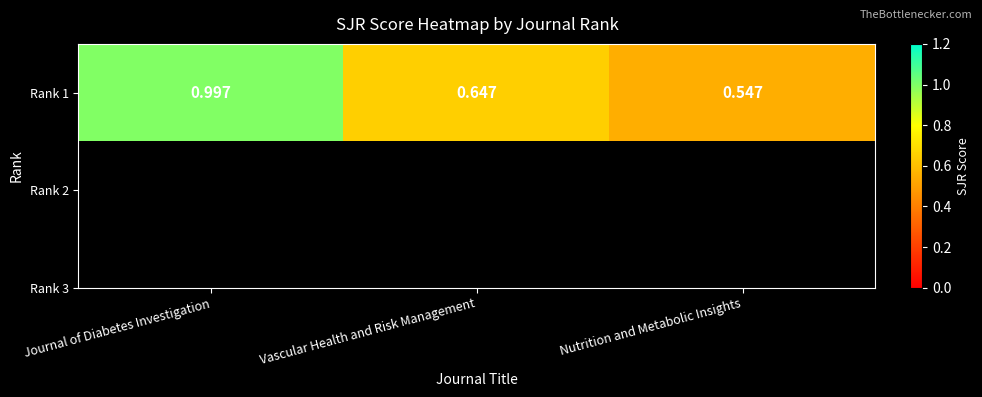

Reading right to left, transcribe all the data shown in this chart.

Nutrition and Metabolic Insights=0.5	Vascular Health and Risk Management=0.6	Journal of Diabetes Investigation=1.0